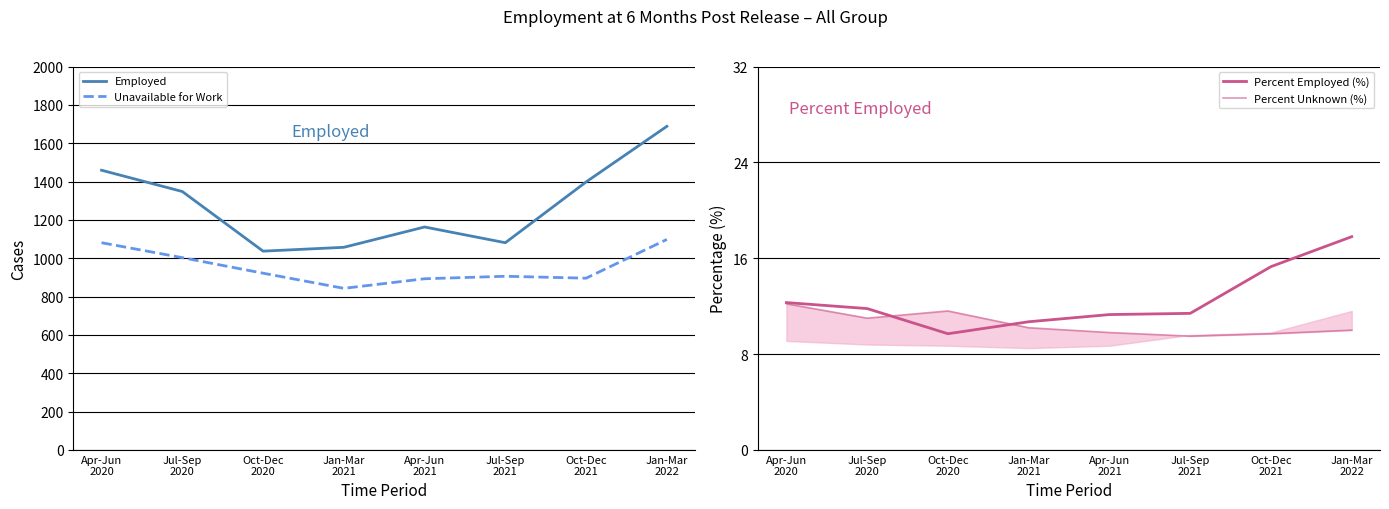

Between Oct-Dec
2020 and Jul-Sep
2021, which series saw the biggest shift?

Employed